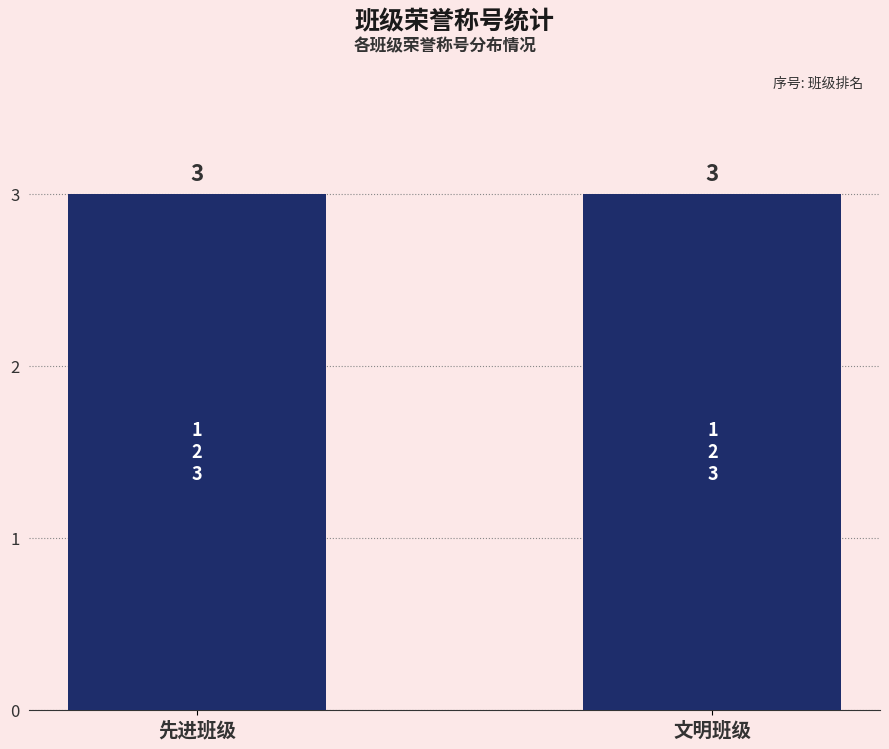

Rank the series by their maximum value, from highest to lowest.

先进班级, 文明班级